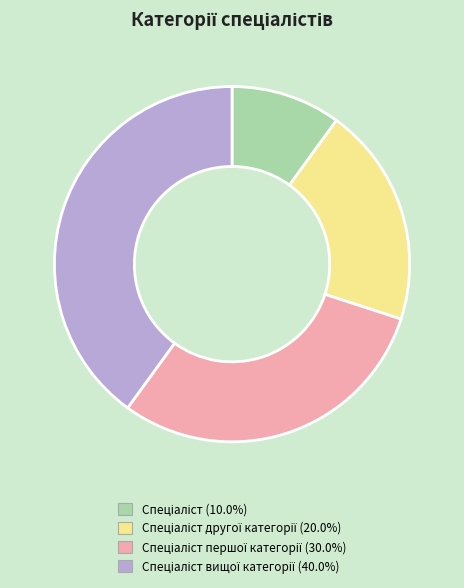

Count the number of slices in the pie.

4